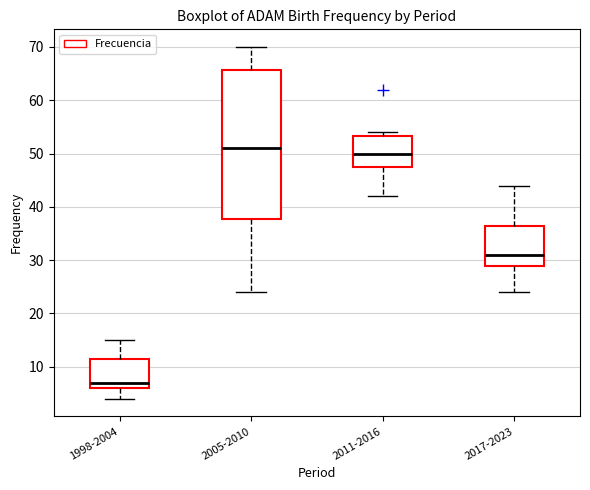

Which box has the lowest median line?

1998-2004